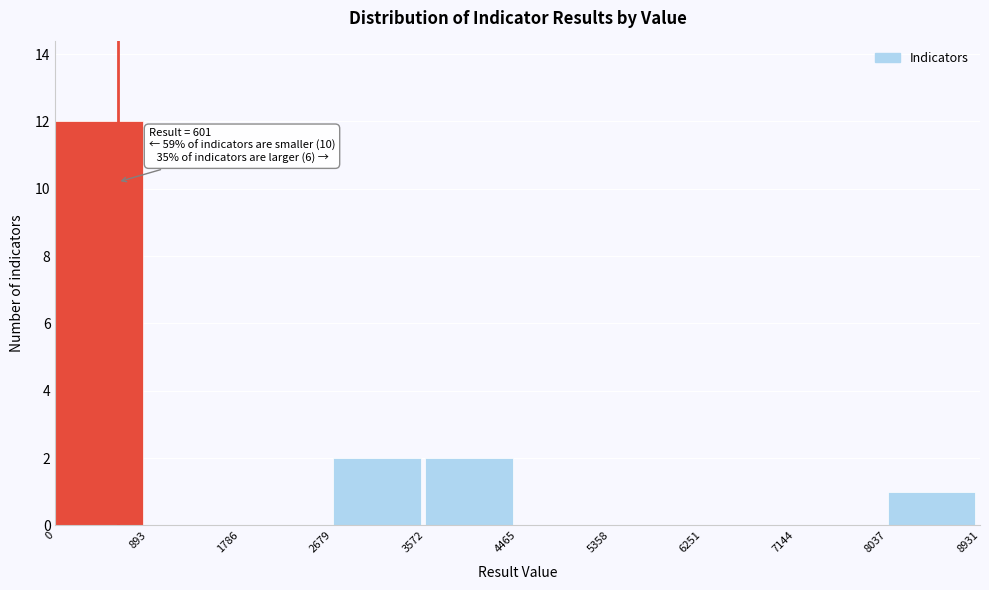

Over which range of the x-axis is the bar tallest?

0 to 893